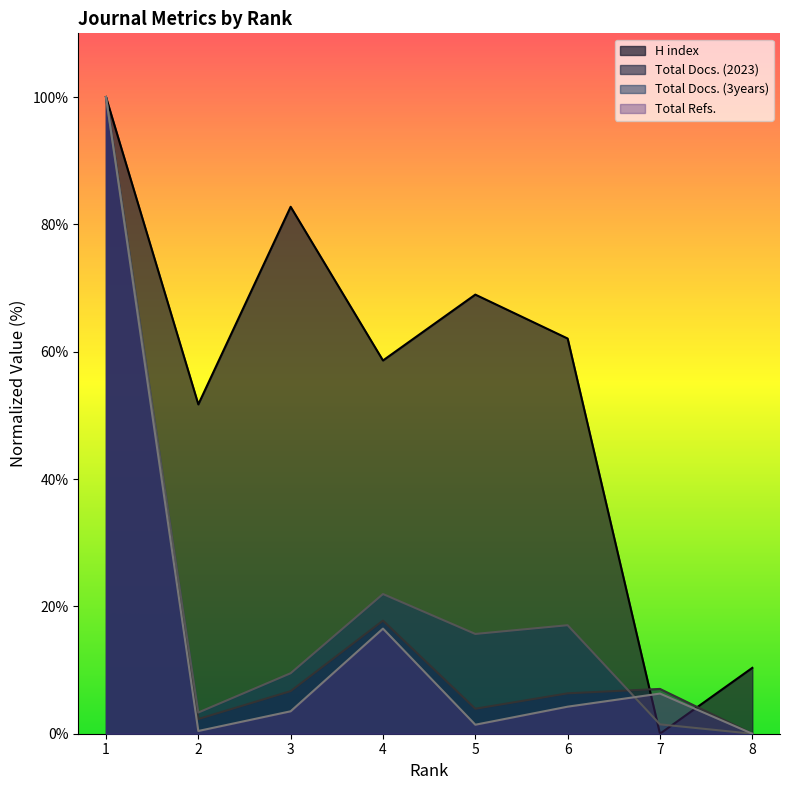

What is the value of the Total Refs. point at the 3rd from the left?

3.5